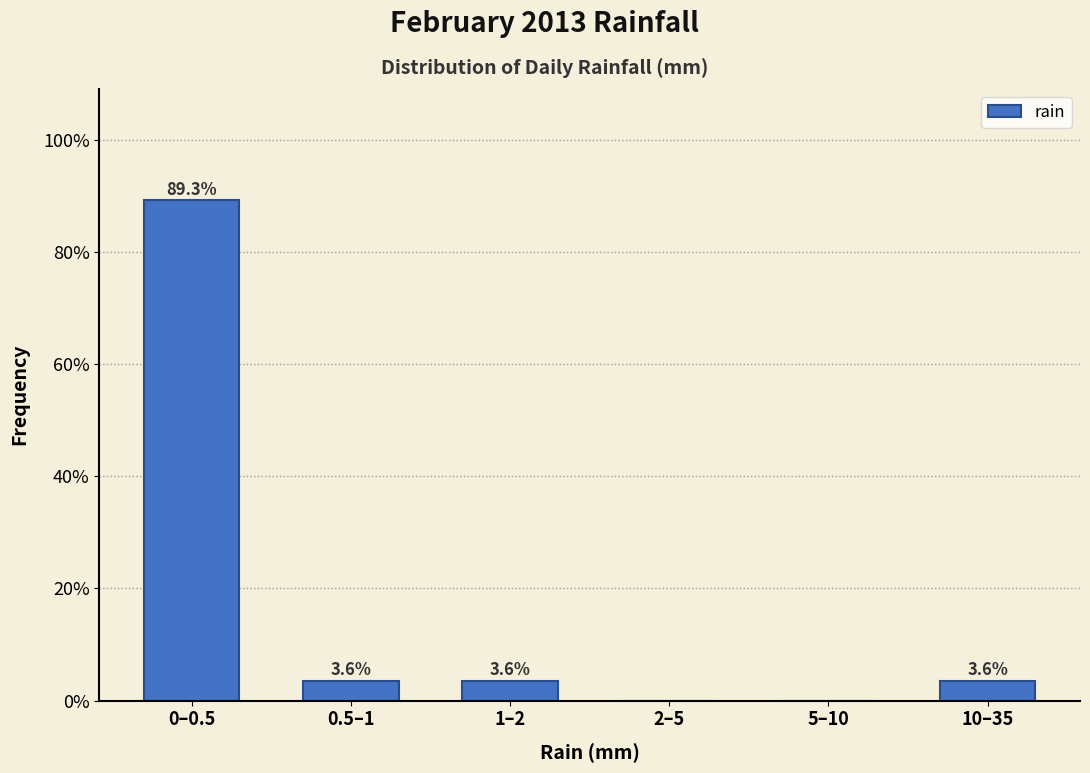

Reading left to right, extract all data points from this chart.

0–0.5=89.3	0.5–1=3.6	1–2=3.6	2–5=0.0	5–10=0.0	10–35=3.6